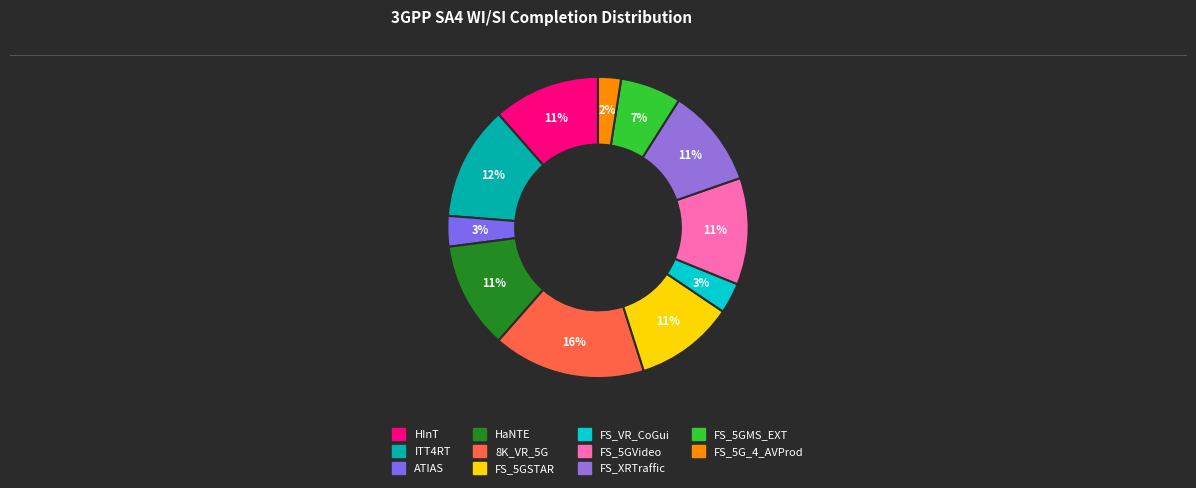

How many segments does this pie chart have?

11